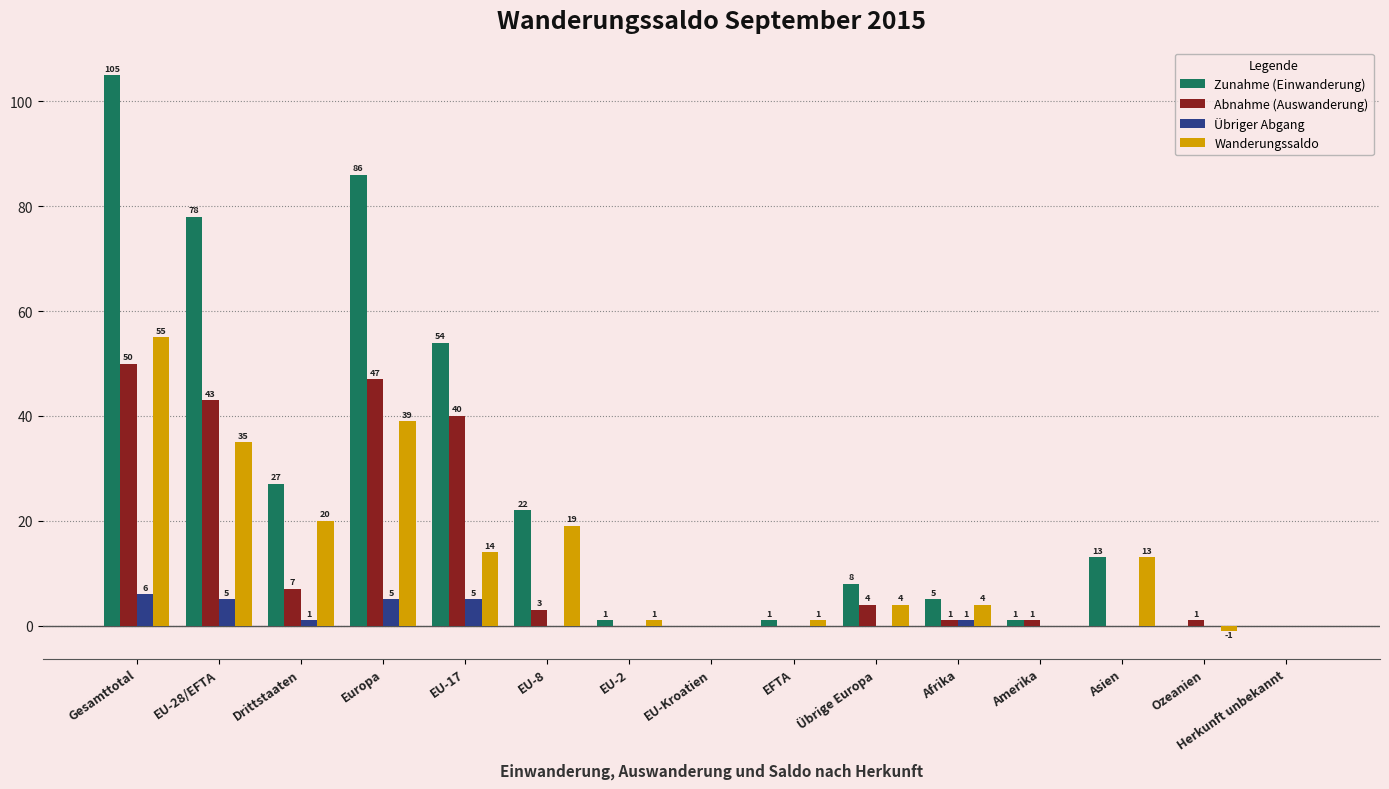

At which label does Zunahme (Einwanderung) first exceed 8?

Gesamttotal